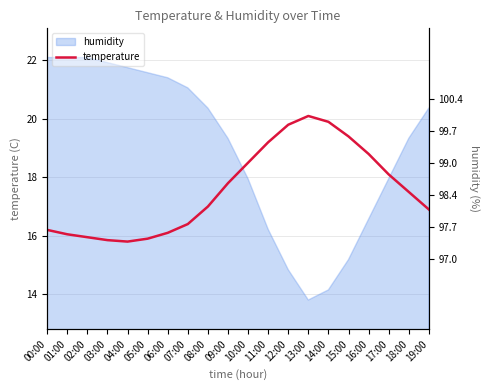

What is the average value?

17.6